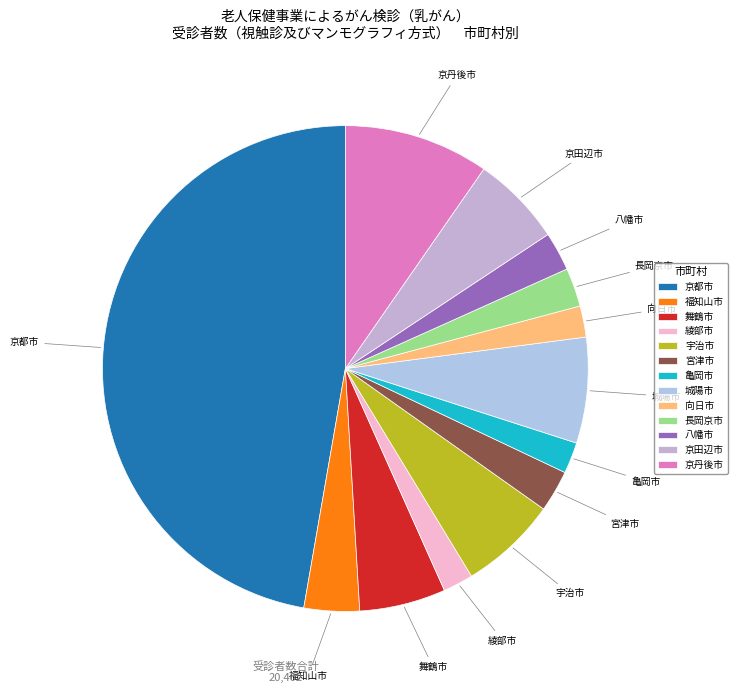

How many slices are in this pie chart?

13